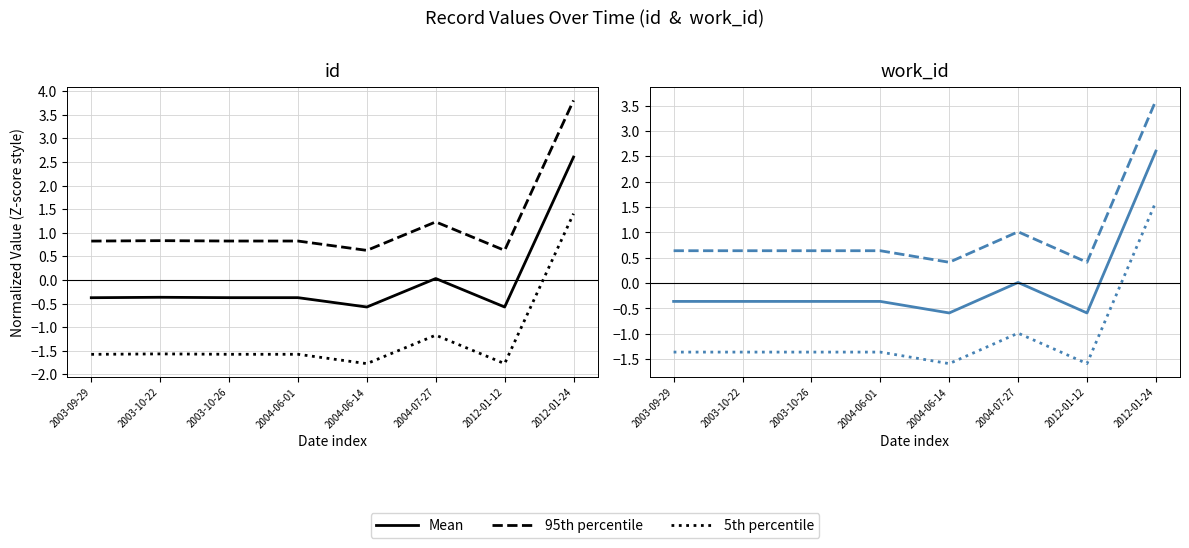

What is the difference between the second highest and second lowest values in the Mean series?

0.6